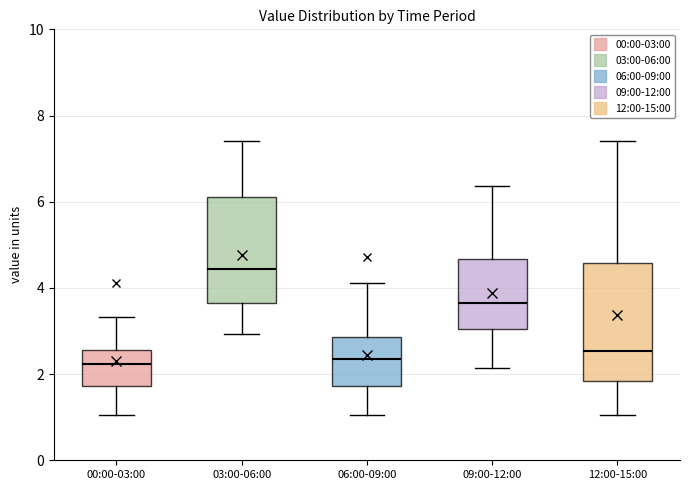

Reading left to right, transcribe this box plot: for each box, give where its median line is, the range the box spans, and where its two whiskers end, as read against the y-axis. The values are not printed on the chart, so give them approximately, as read against the axis.

00:00-03:00: median 2.2, box 1.8 to 2.6, whiskers 1.0 to 3.4
03:00-06:00: median 4.4, box 3.6 to 6.2, whiskers 3.0 to 7.4
06:00-09:00: median 2.4, box 1.8 to 2.8, whiskers 1.0 to 4.2
09:00-12:00: median 3.6, box 3.0 to 4.6, whiskers 2.2 to 6.4
12:00-15:00: median 2.6, box 1.8 to 4.6, whiskers 1.0 to 7.4